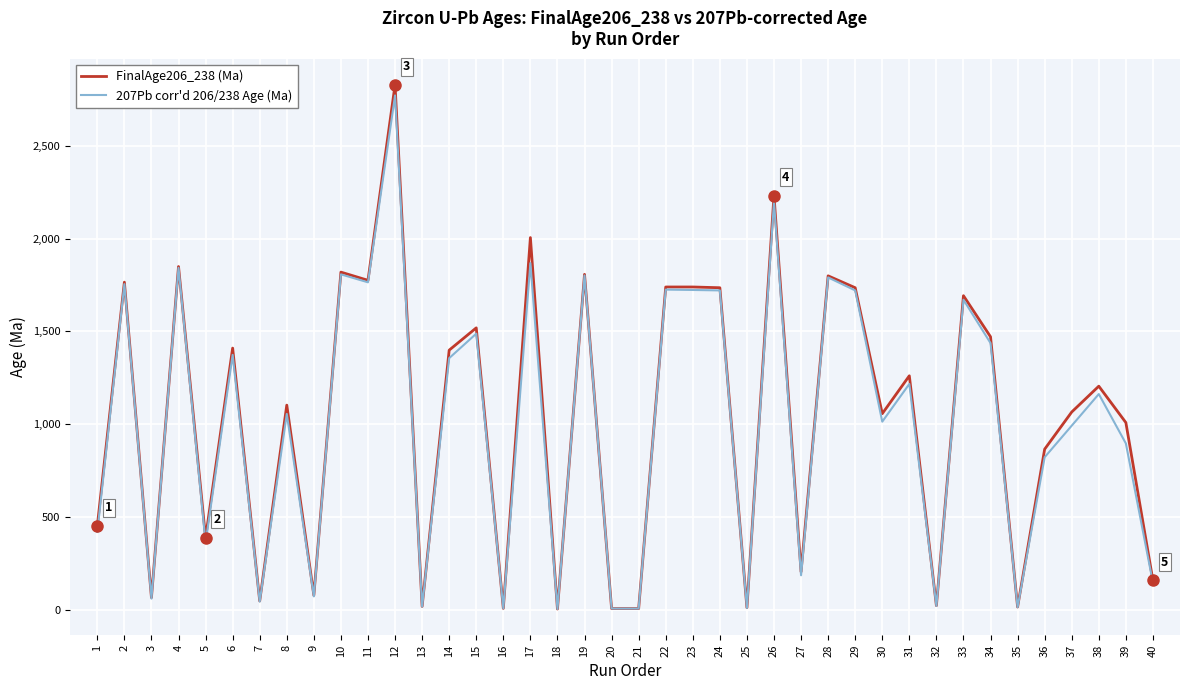

Where does the 207Pb corr'd 206/238 Age (Ma) series first go above 1162?

2